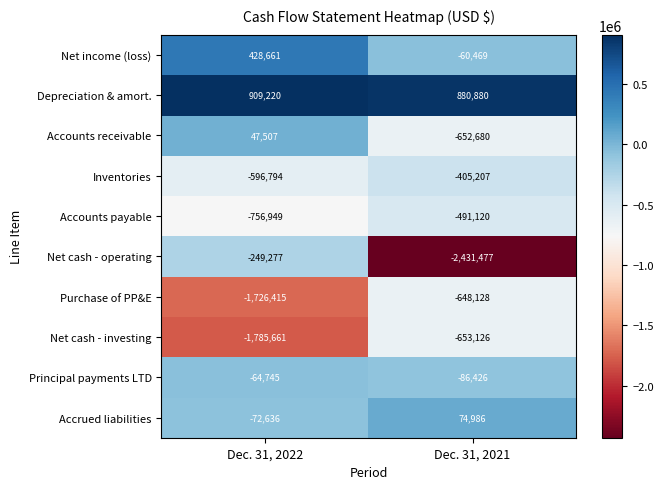

What is the sum of all Accounts receivable values?

-605173